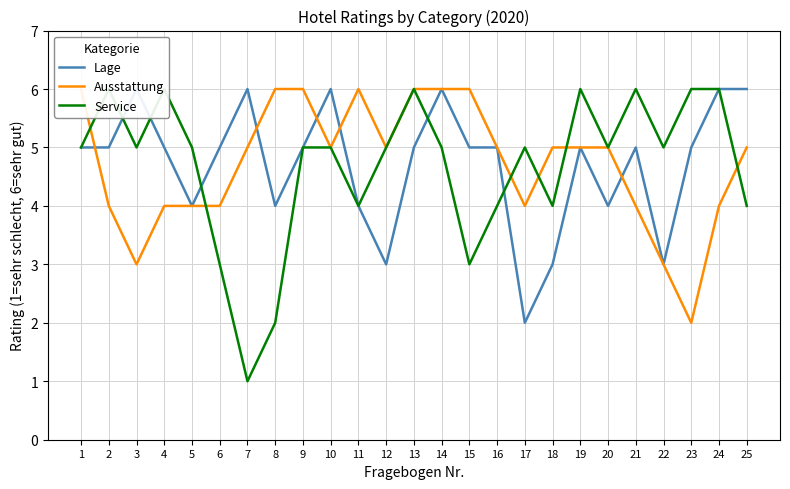

What is the sum of the Service values at 2 and 21?

12